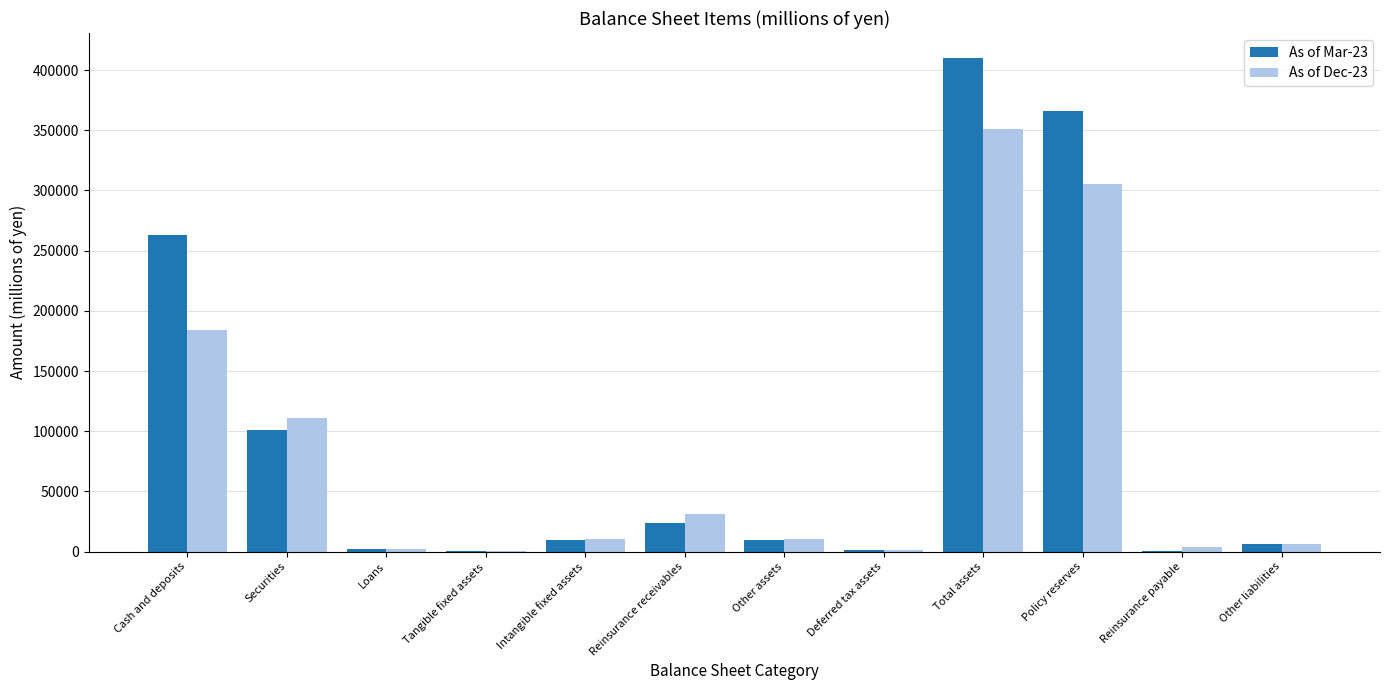

Count the number of categories in the chart.

12